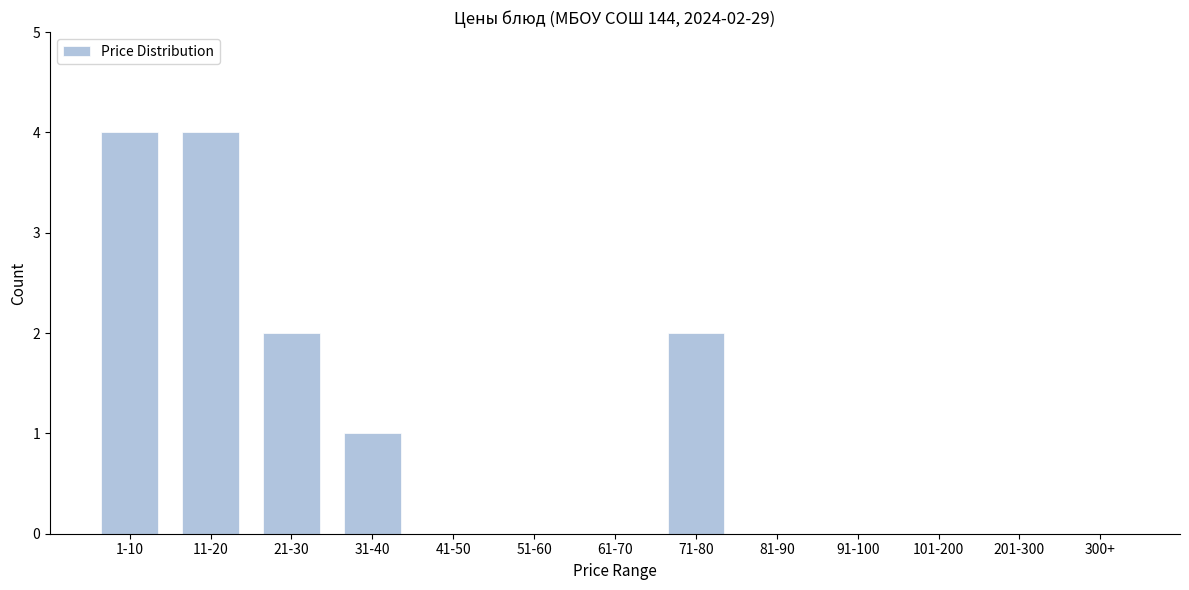

Reading left to right, transcribe all the data shown in this chart.

1-10=4	11-20=4	21-30=2	31-40=1	41-50=0	51-60=0	61-70=0	71-80=2	81-90=0	91-100=0	101-200=0	201-300=0	300+=0